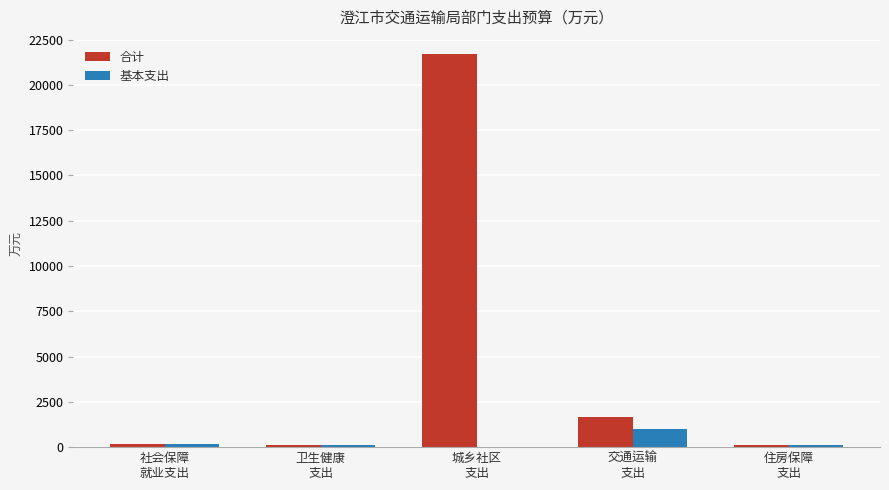

How many groups of bars are there?

5